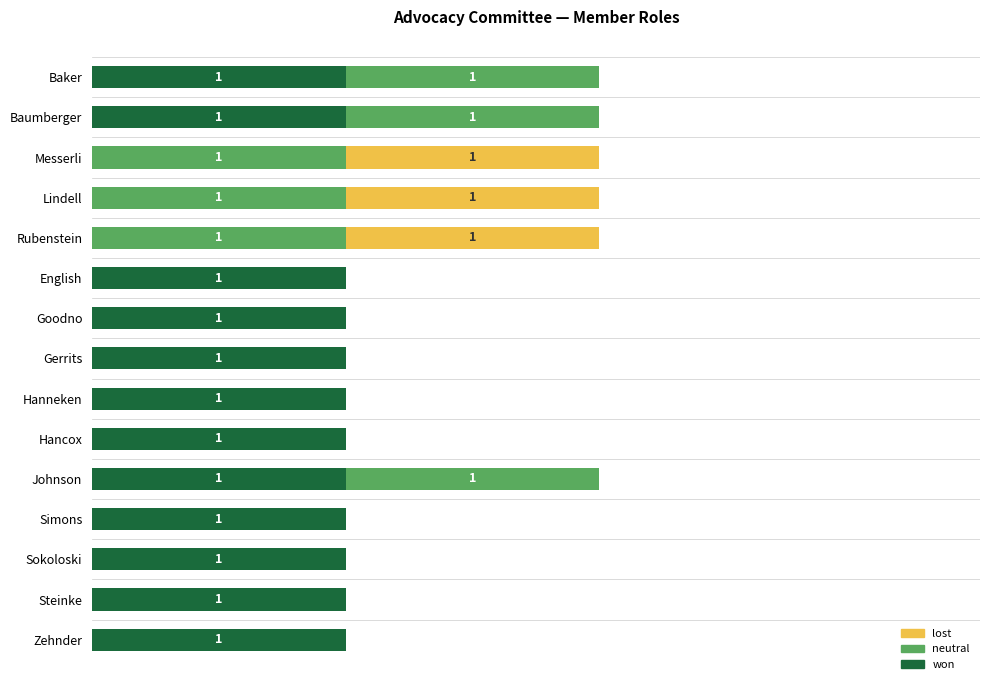

What are all the series names shown in the legend?

lost, neutral, won